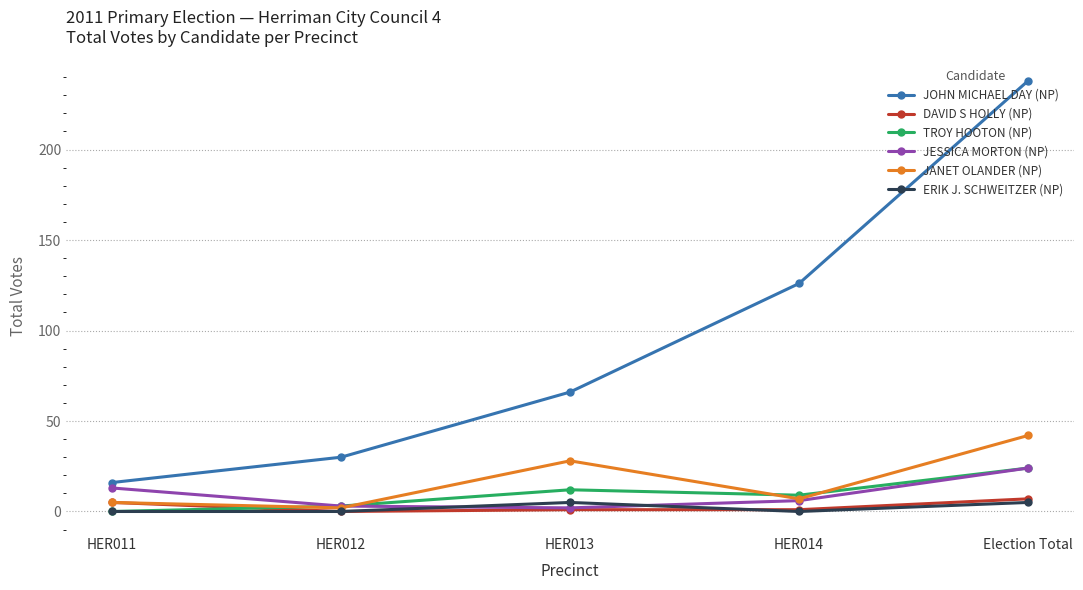

The JANET OLANDER (NP) series shows 5 at HER011. True or false?

True